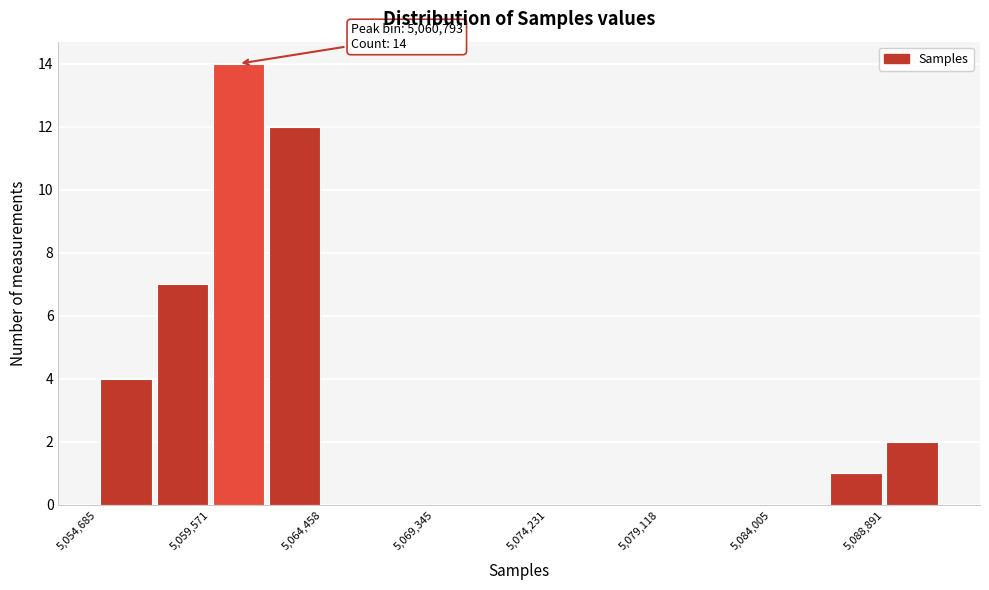

Which range on the x-axis has the tallest bar?

5059500 to 5062000